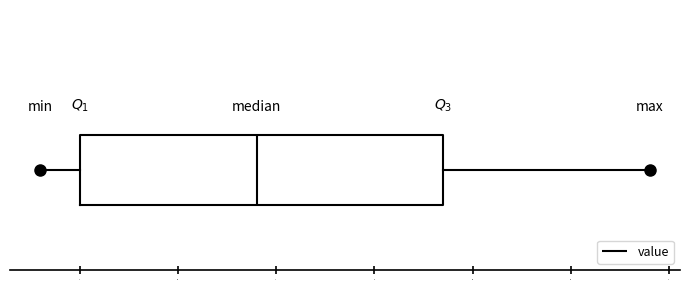

Transcribe this box plot: give where the median line is, the range the box spans, and where the two whiskers end, as read against the x-axis. The values are not printed on the chart, so give them approximately, as read against the axis.

median 5.40, box 4.50 to 6.35, whiskers 4.30 to 7.40